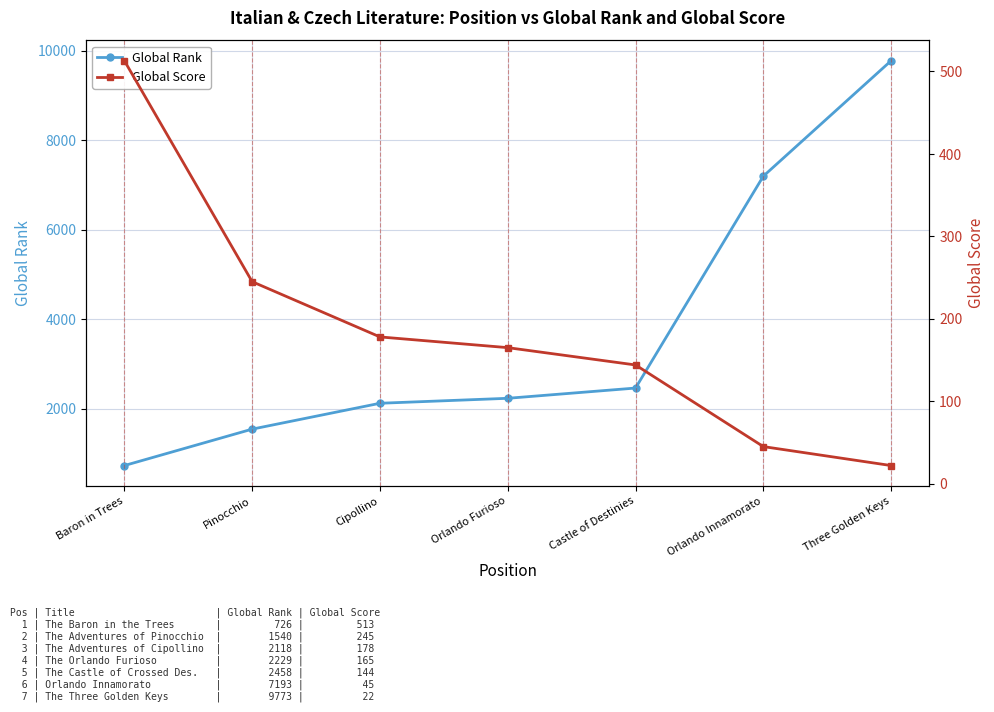

The Global Score series shows 22 at Three Golden Keys. True or false?

True